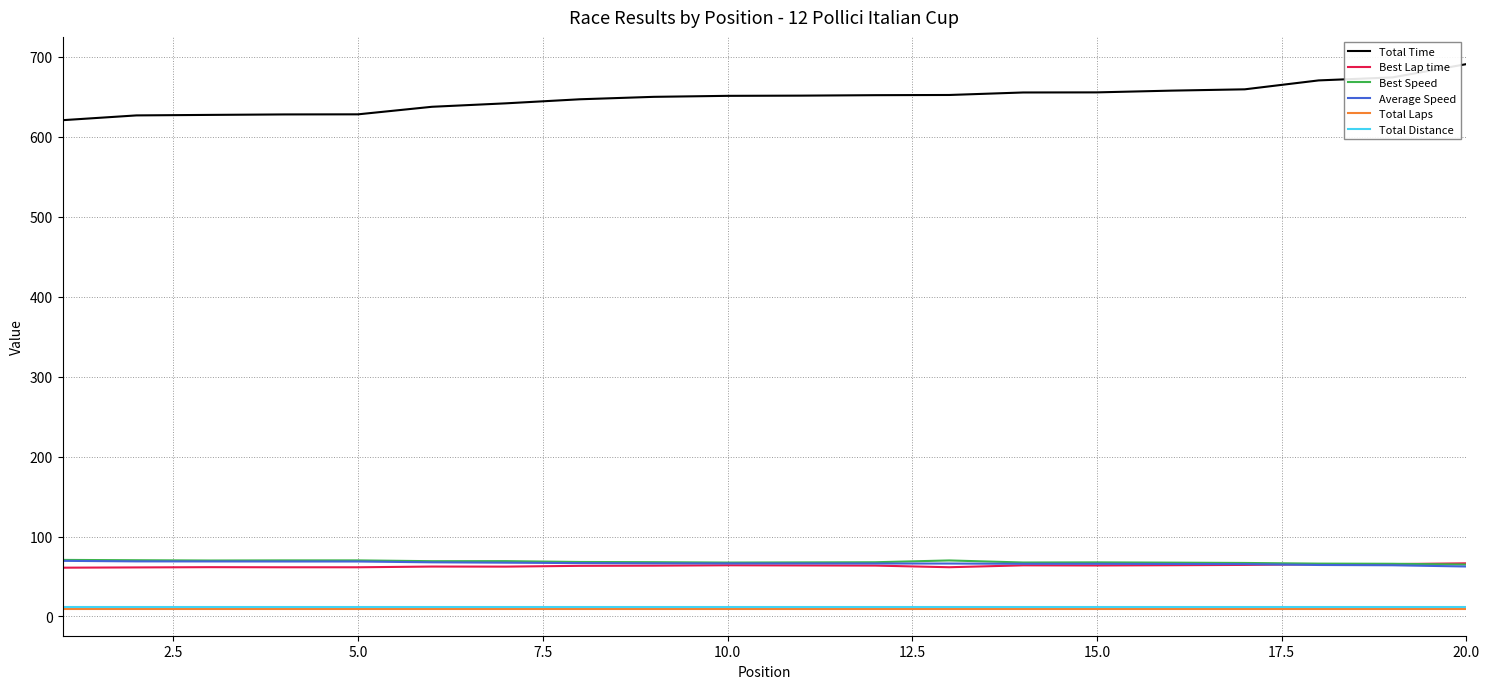

True or false: Total Time and Best Speed intersect in this chart.

False